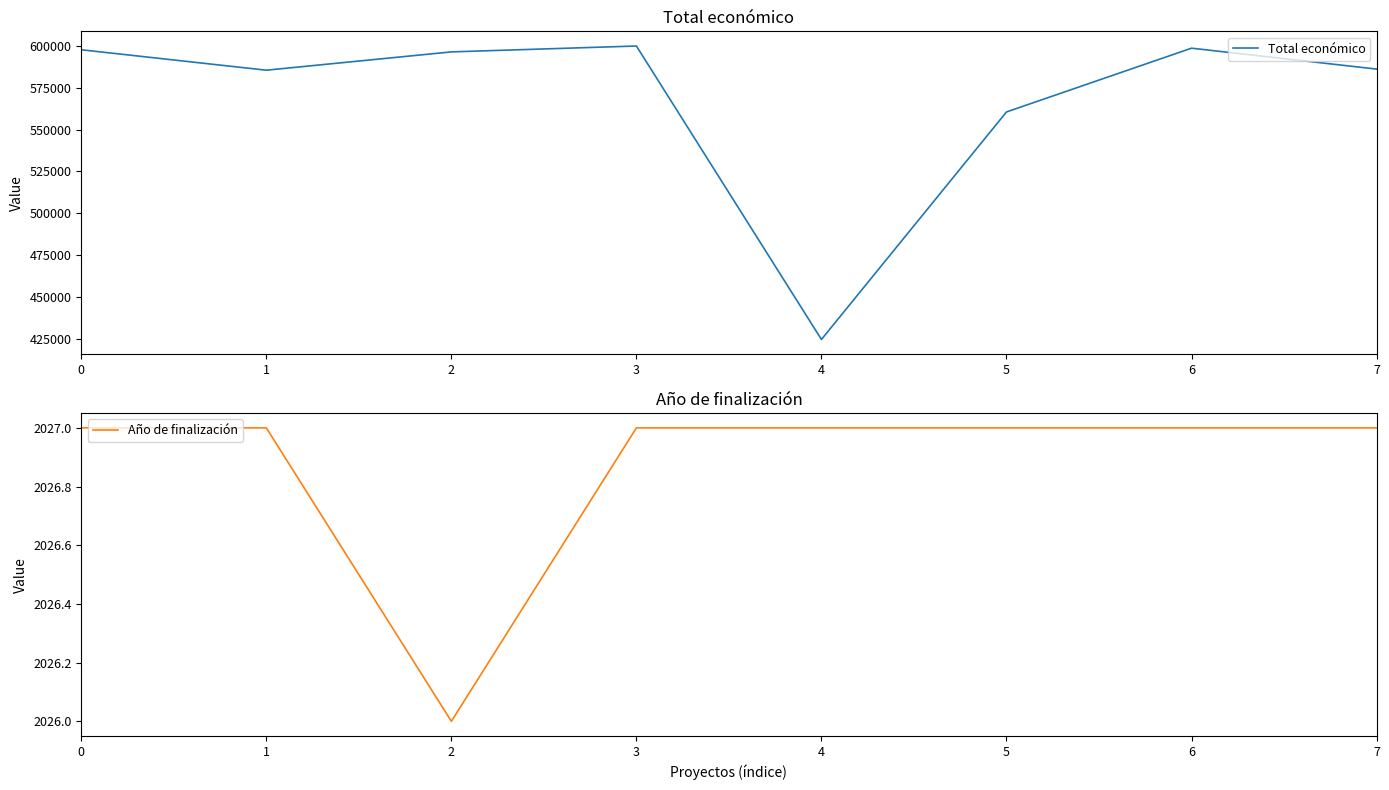

What is the average value of the Año de finalización series?

2027